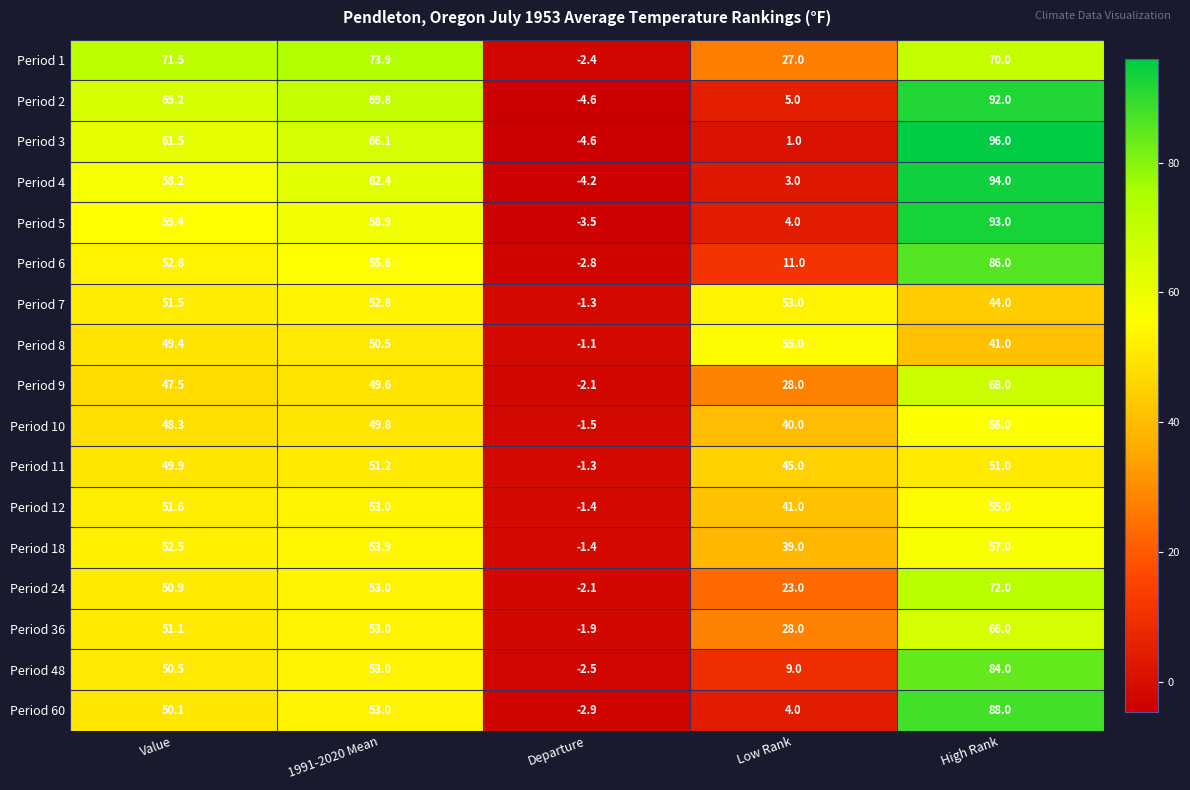

Which series has the largest range (max minus min)?

Period 3